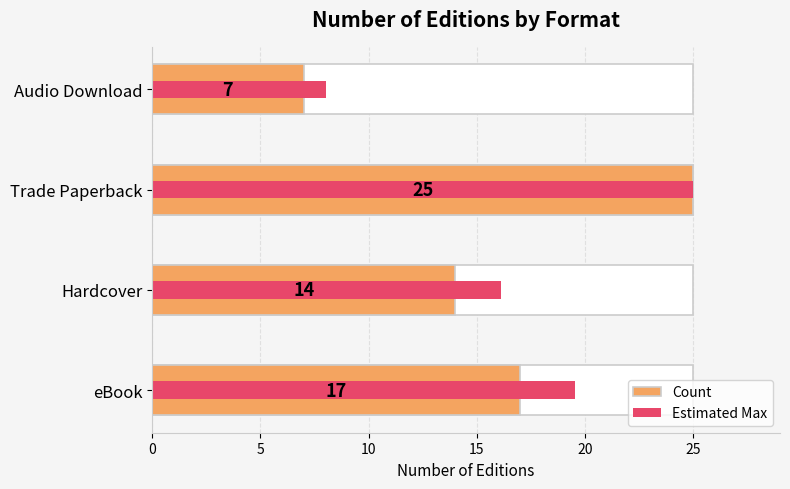

Is it true that Estimated Max equals 25.4 at eBook?

False